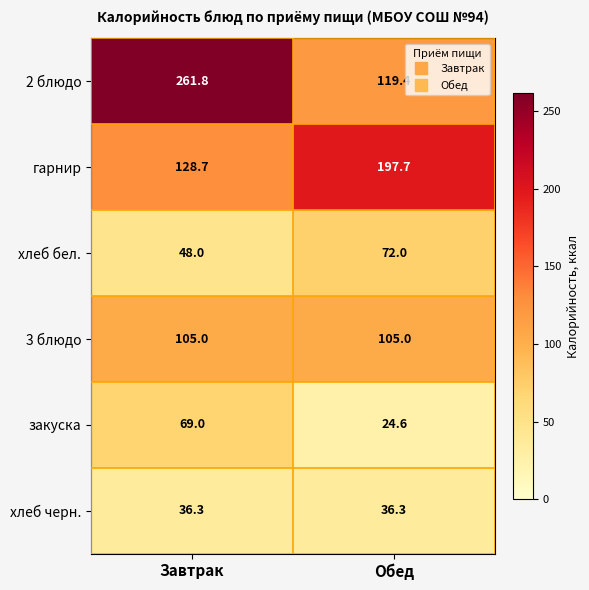

What is the difference between the maximum and minimum values in the хлеб бел. series?

24.0